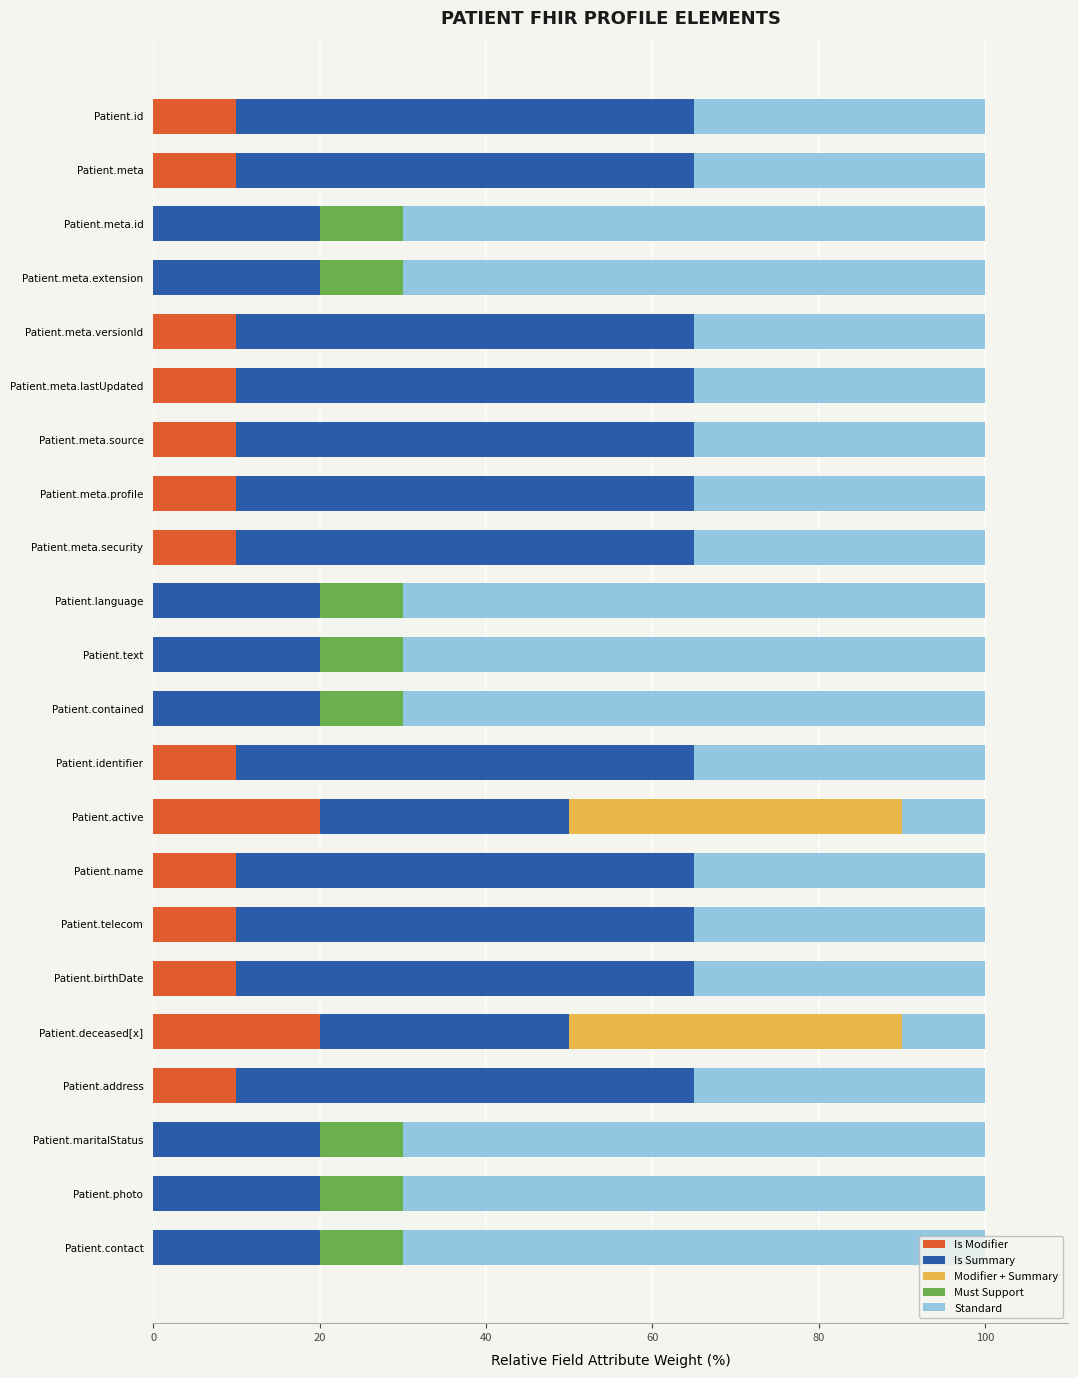

Is it true that Is Modifier equals 14 at Patient.deceased[x]?

False